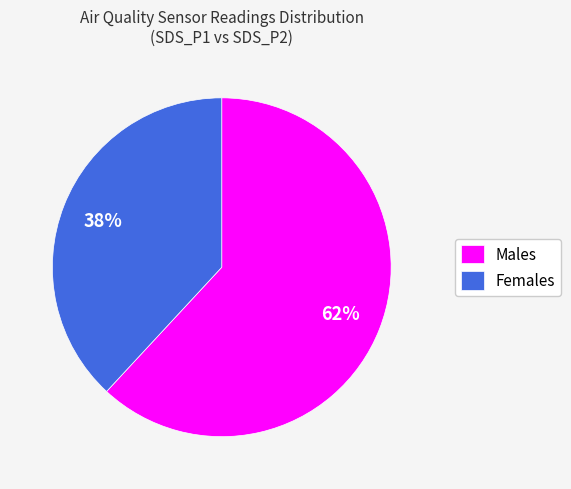

To the nearest percent, what portion does Males represent?

62%